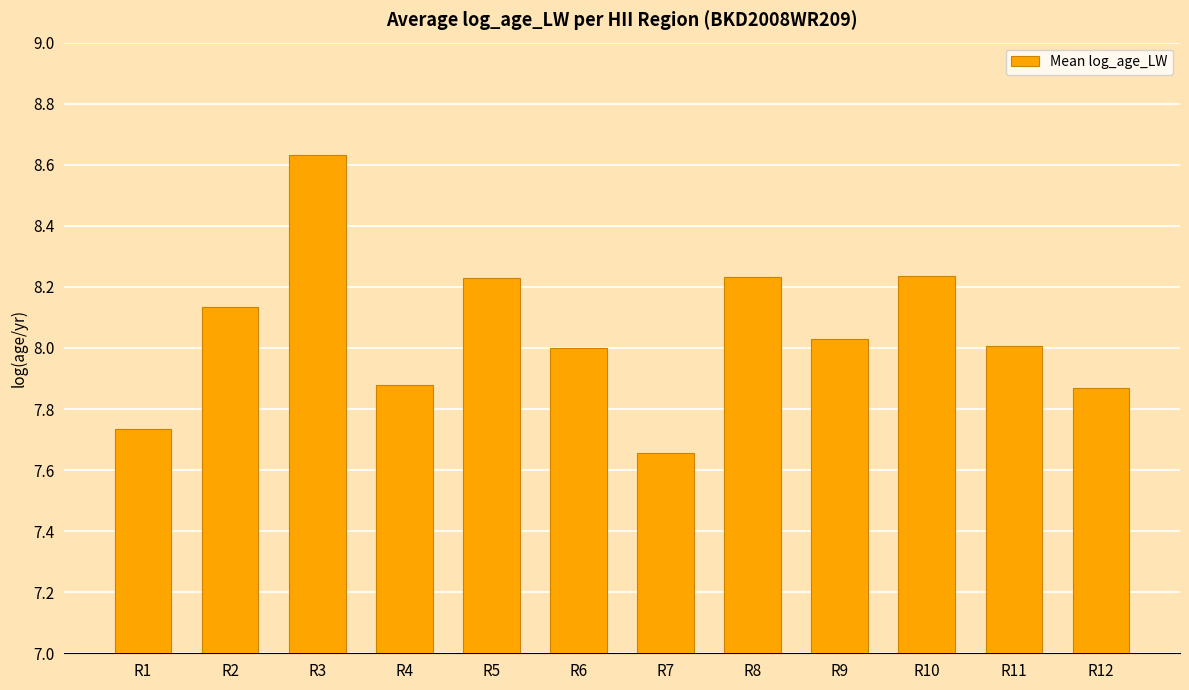

Count the number of data series in this chart.

1